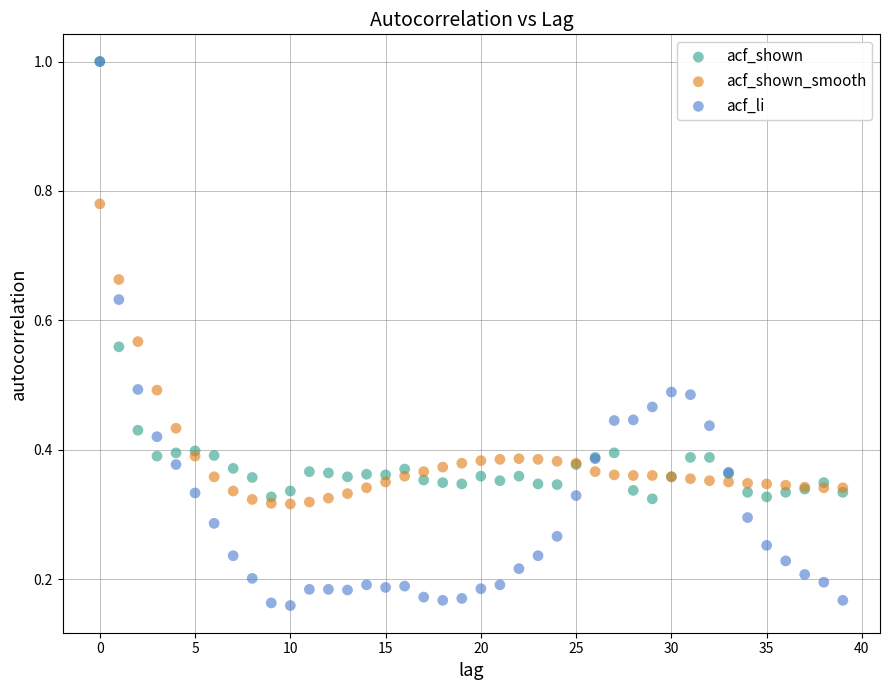

Which series has the largest Y range (max minus min)?

acf_li